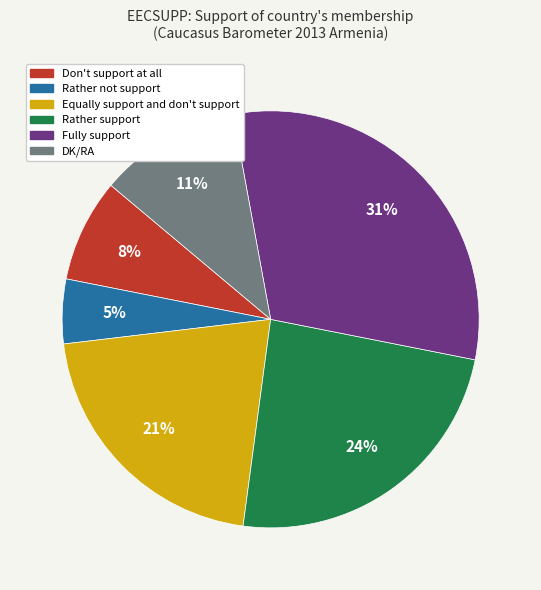

To the nearest percent, what percentage of the pie is Fully support?

31%